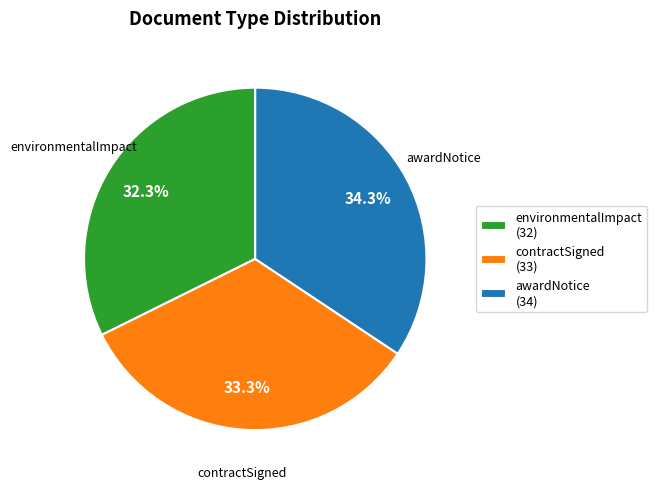

Combined, do contractSigned and awardNotice account for over 50%?

Yes